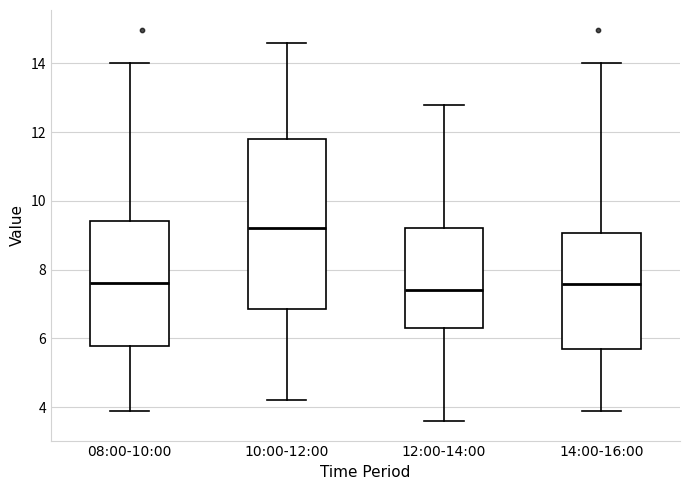

Comparing the boxes themselves (not the whiskers), which one is the tallest?

10:00-12:00